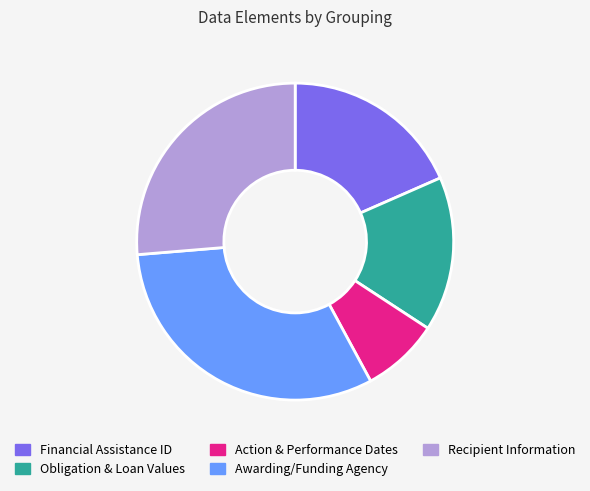

Does any single category account for the majority?

No